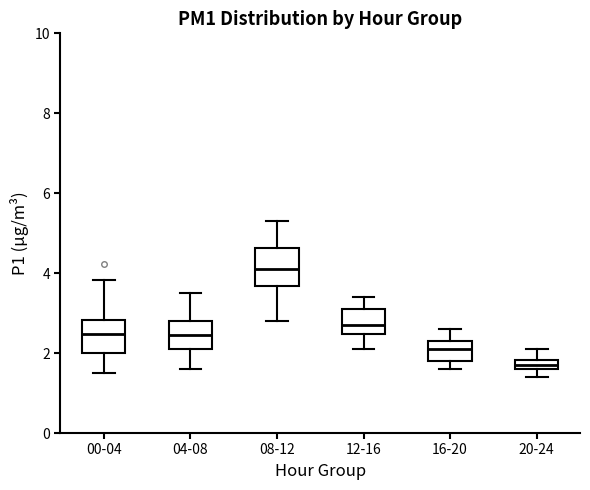

Where is the upper edge of the box for 08-12 on the y-axis? The values are not printed on the chart, so give them approximately, as read against the axis.

4.6